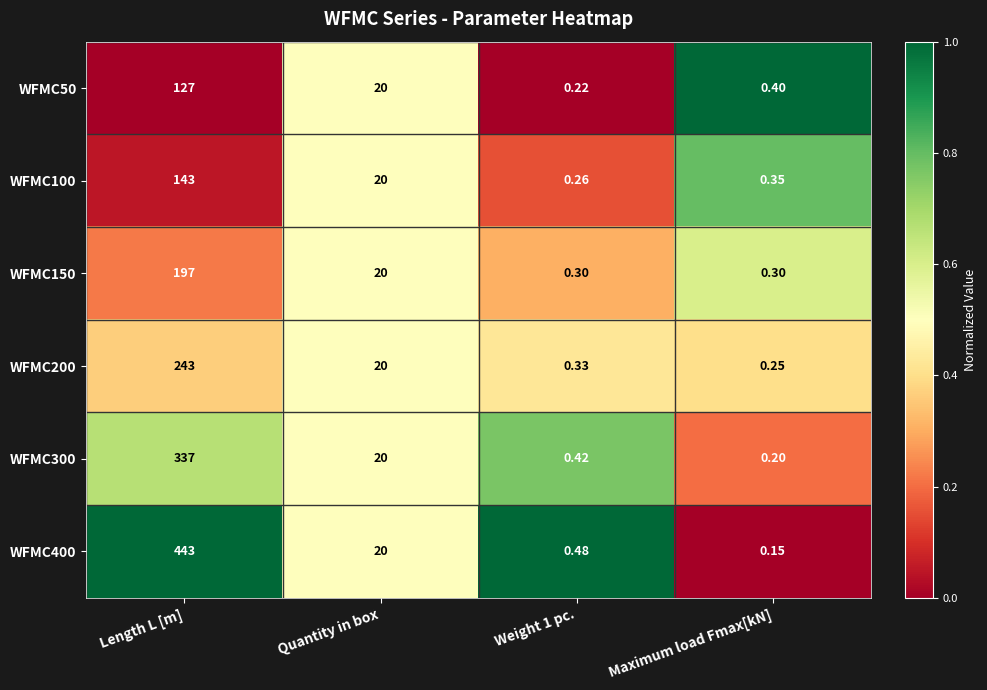

Where is WFMC50 nearest to the value 63?

Quantity in box